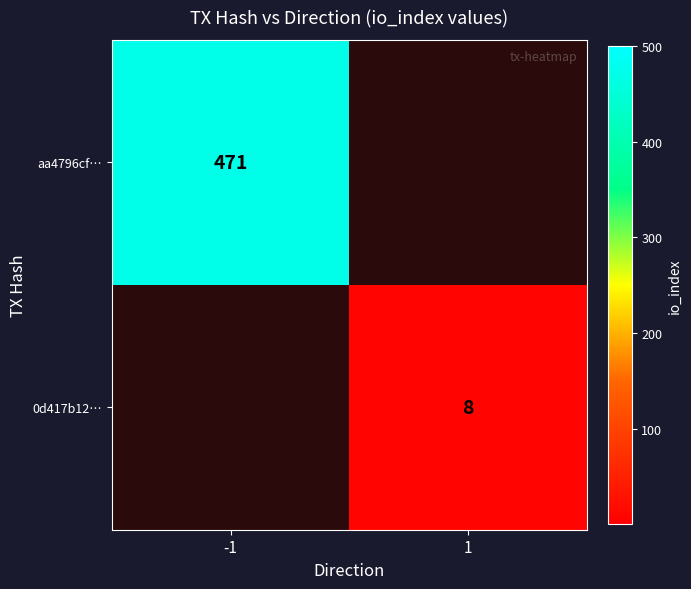

The 0d417b12… series shows 8 at 1. True or false?

True